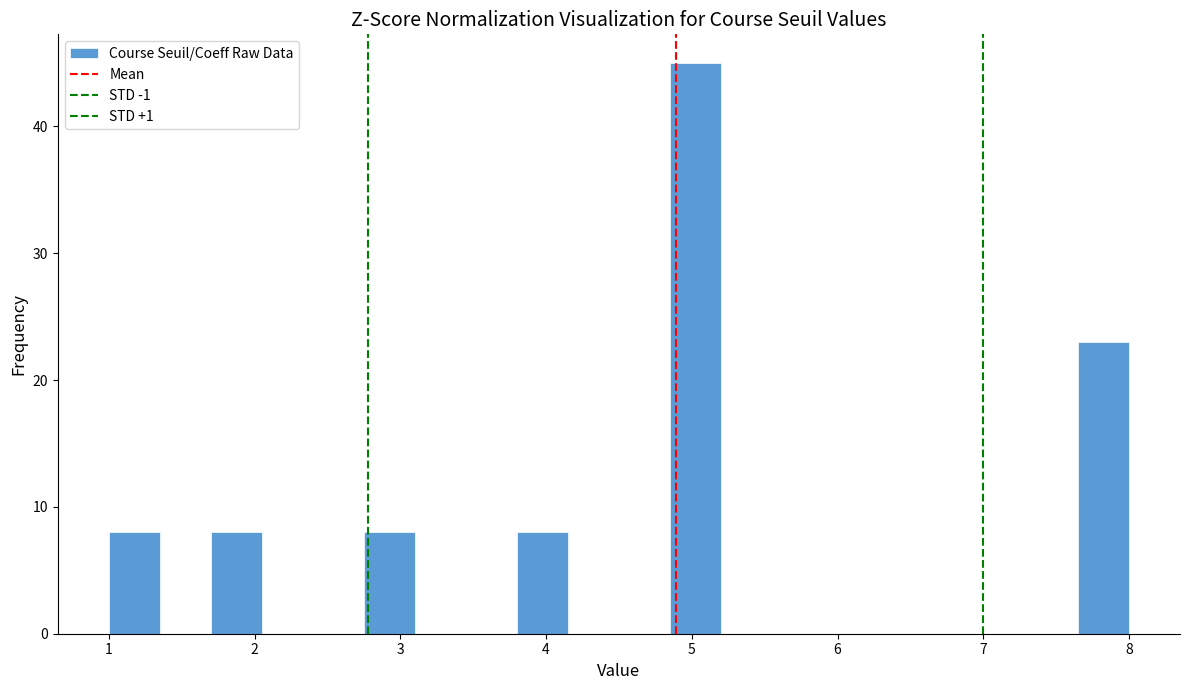

Read against the x-axis, roughly where is the centre of the tallest bar?

5.0